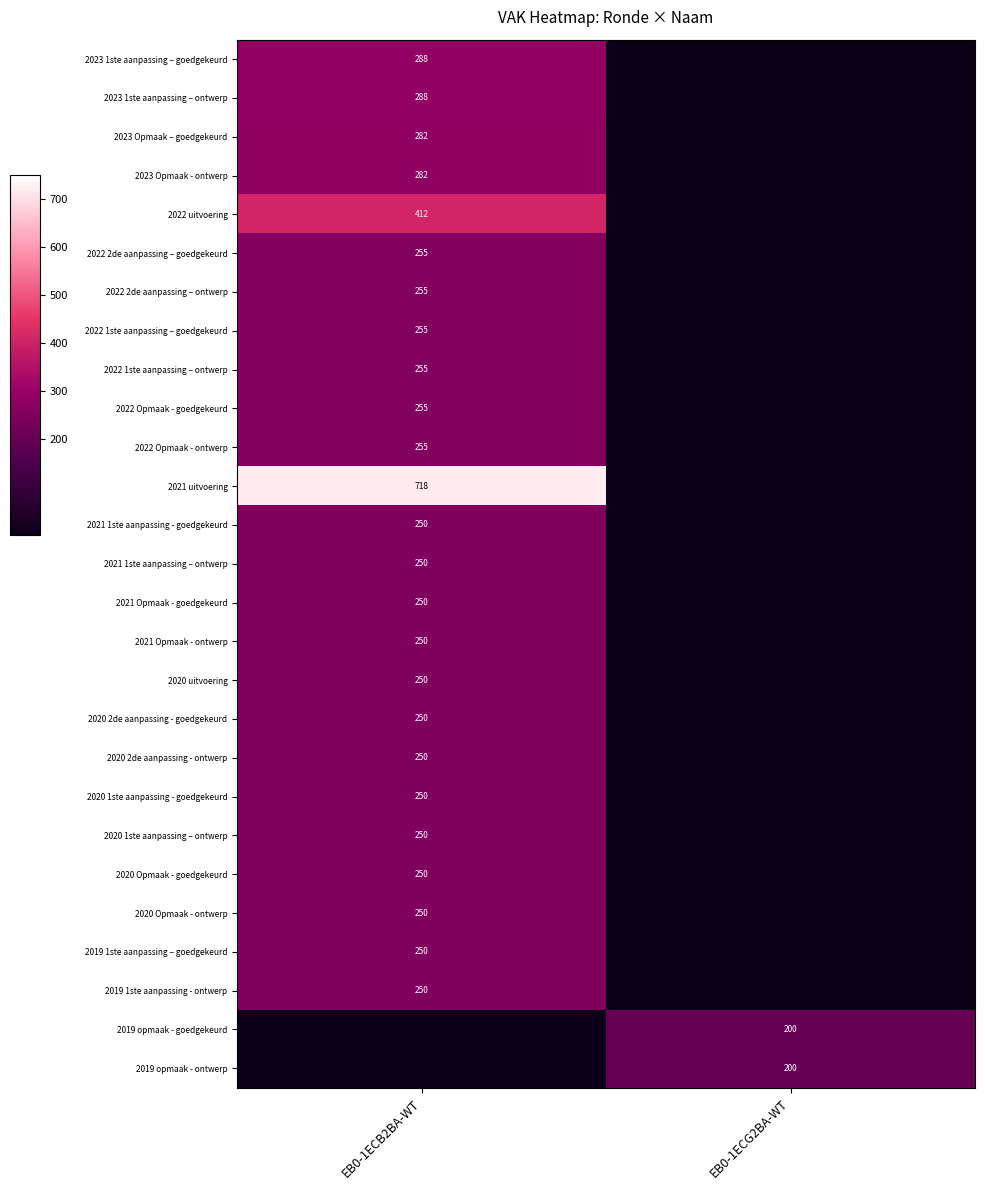

How many distinct data groups are displayed?

27